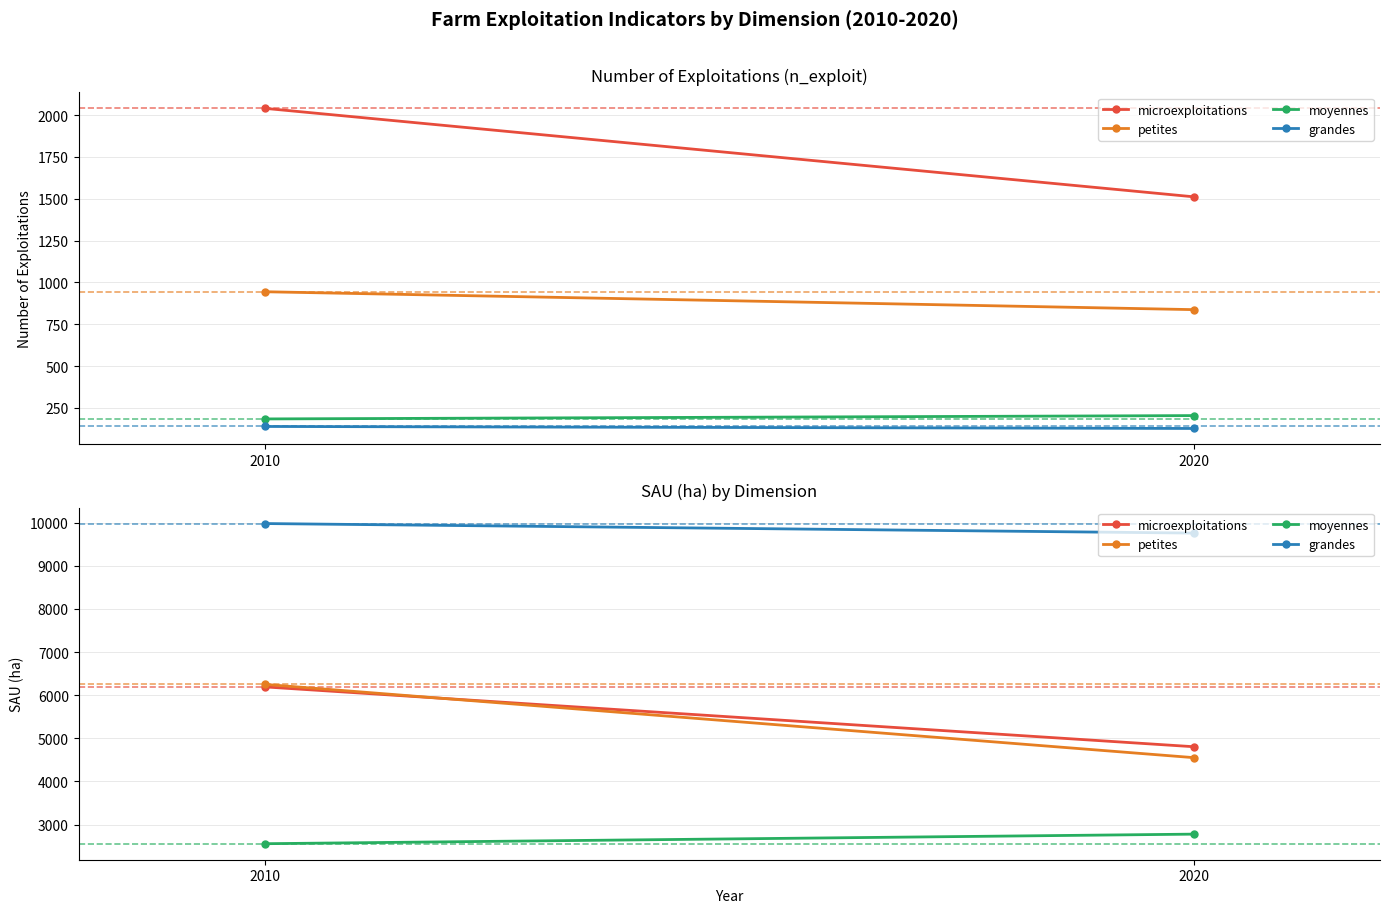

How many series are shown in this chart?

4